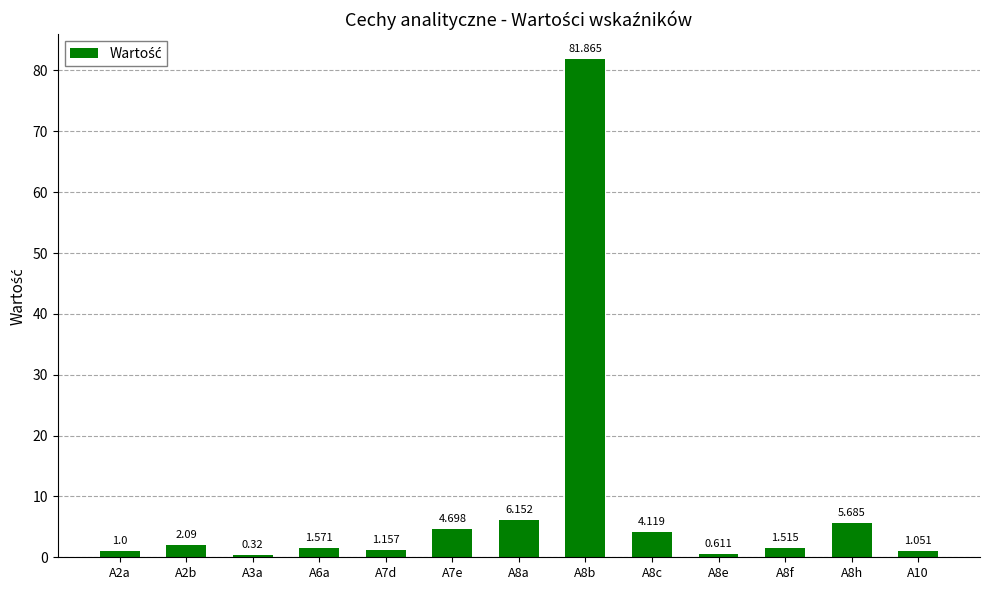

What value does the data have at A7e?

4.7